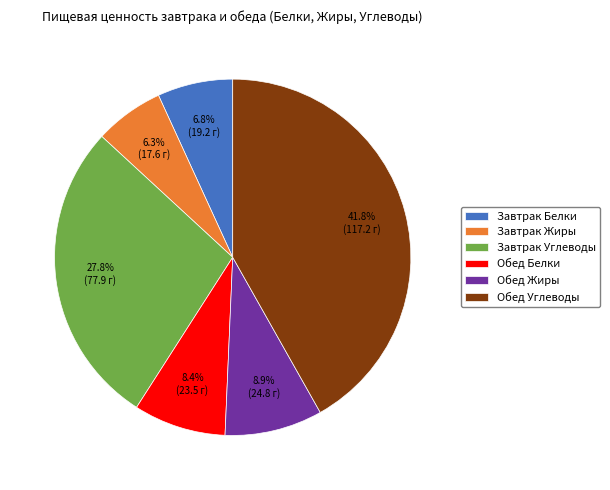

What is the total percentage of Обед Углеводы and Завтрак Жиры?

48.1%